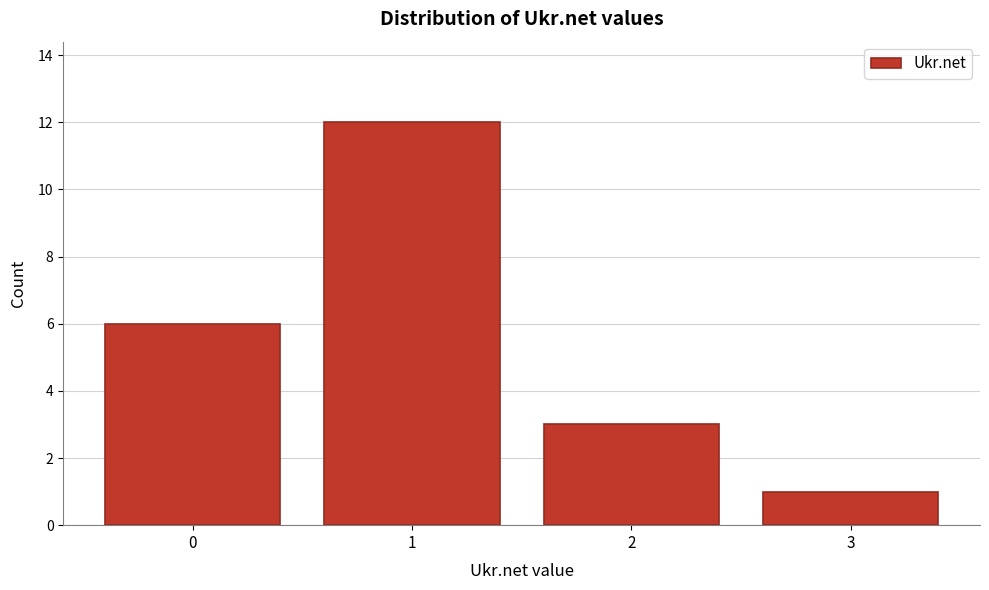

Reading left to right, transcribe this chart: for each bar, give the range it covers on the x-axis and its height. The values are not printed on the chart, so give them approximately, as read against the axis.

-0.5 to 0.5: 6
0.5 to 1.5: 12
1.5 to 2.5: 3
2.5 to 3.5: 1